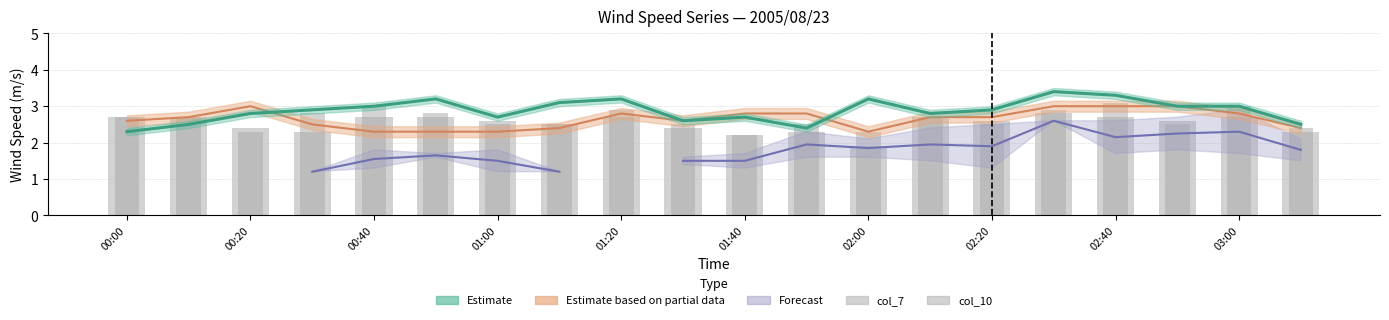

Read the col_10 value at 15.

2.9